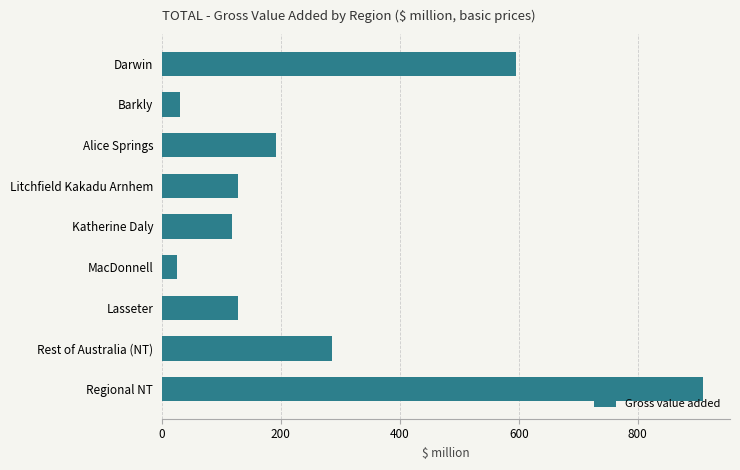

What is the minimum value shown in the chart?

25.3